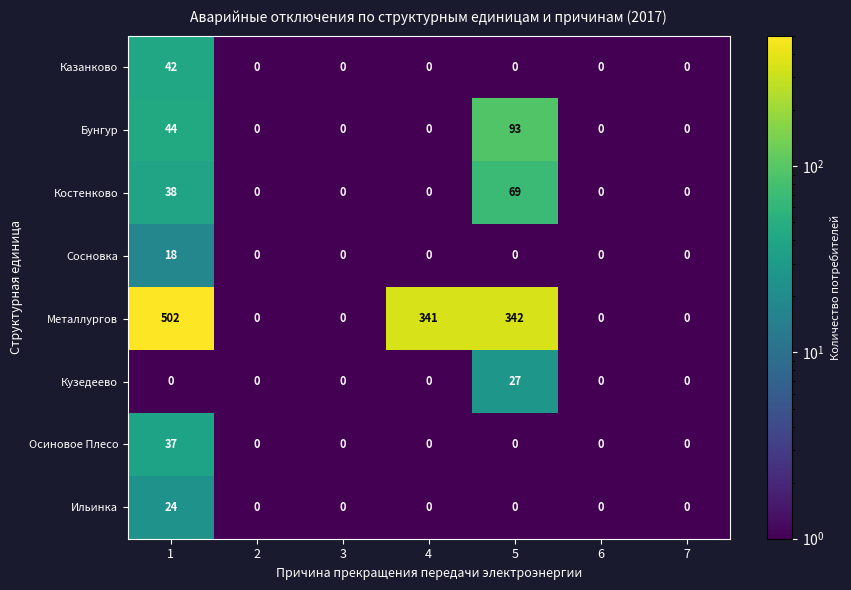

At which label is Металлургов closest to 251?

4